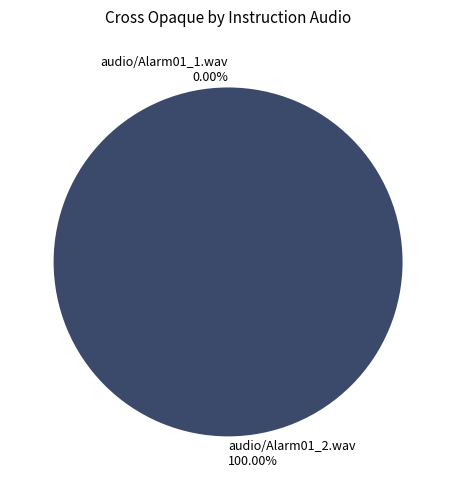

Rank the categories by value from highest to lowest.

audio/Alarm01_2.wav, audio/Alarm01_1.wav